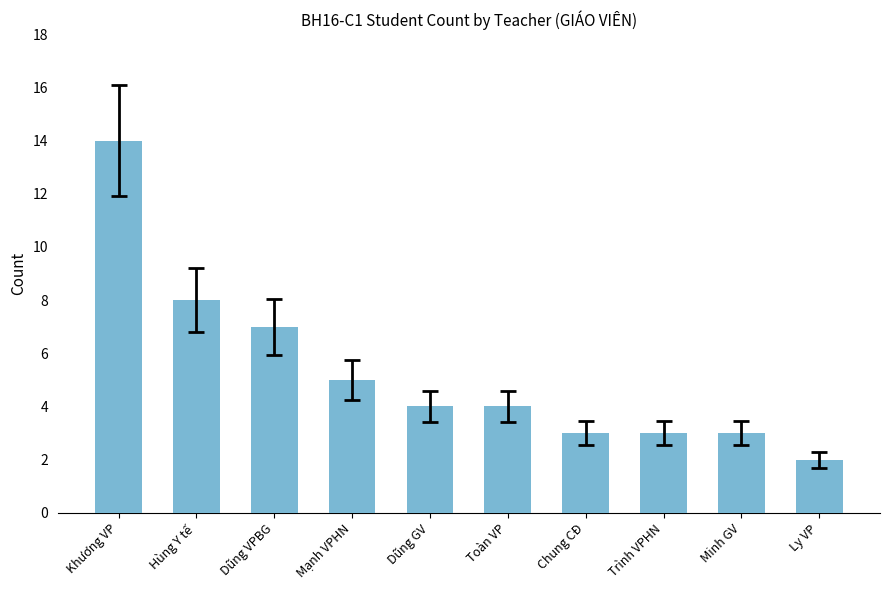

Approximately how many times larger is the value at Chung CĐ compared to Dũng GV?

0.8